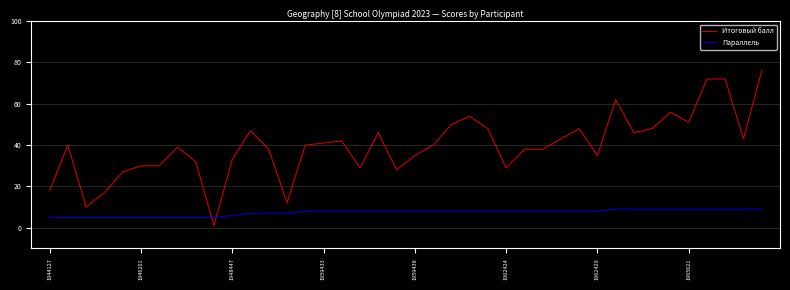

Which series has the largest total across all categories?

Итоговый балл